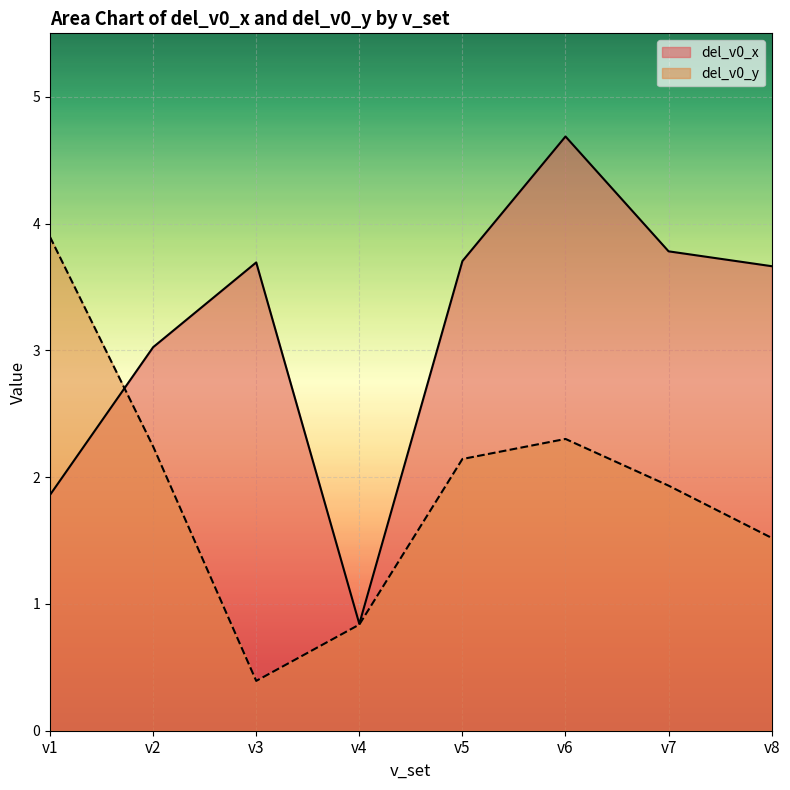

Rank the series at v1 from lowest to highest value.

del_v0_x, del_v0_y